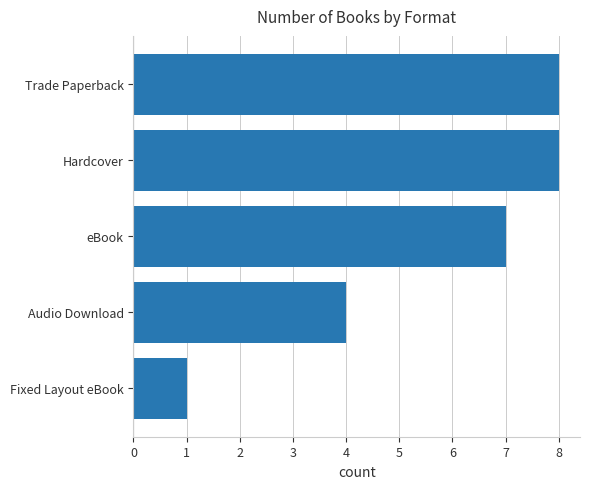

What is the smallest value displayed?

1